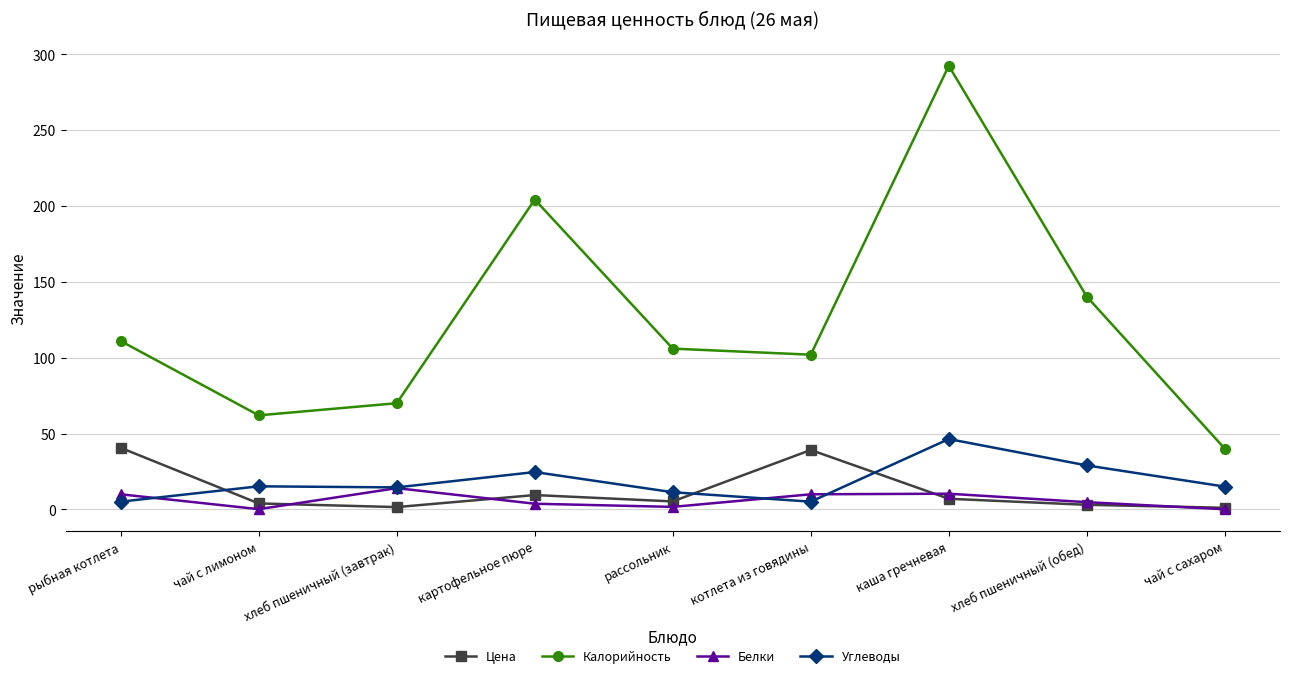

What is the average value of the Белки series?

6.1